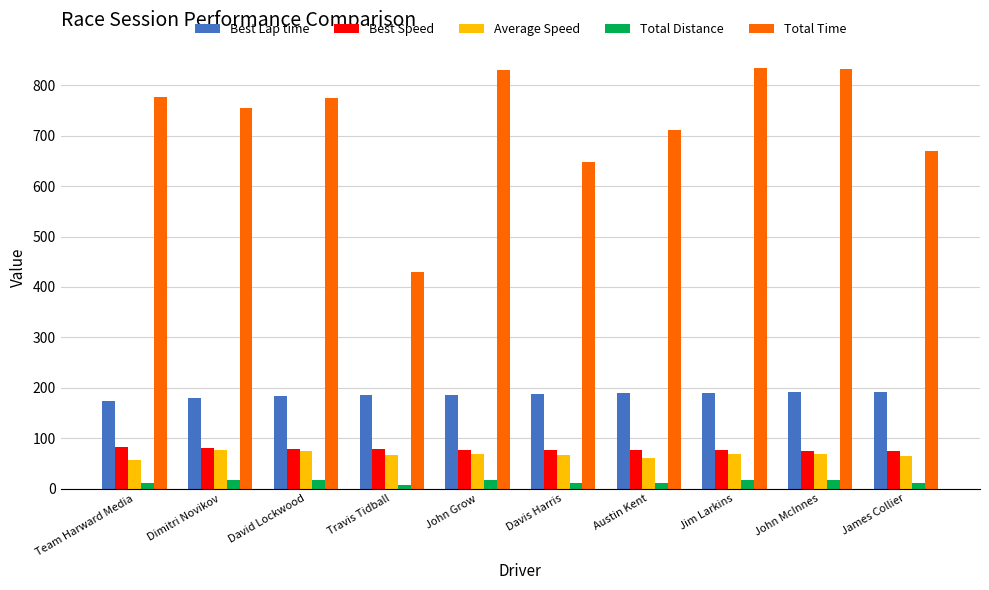

Which series changed the most between Austin Kent and Jim Larkins?

Total Time